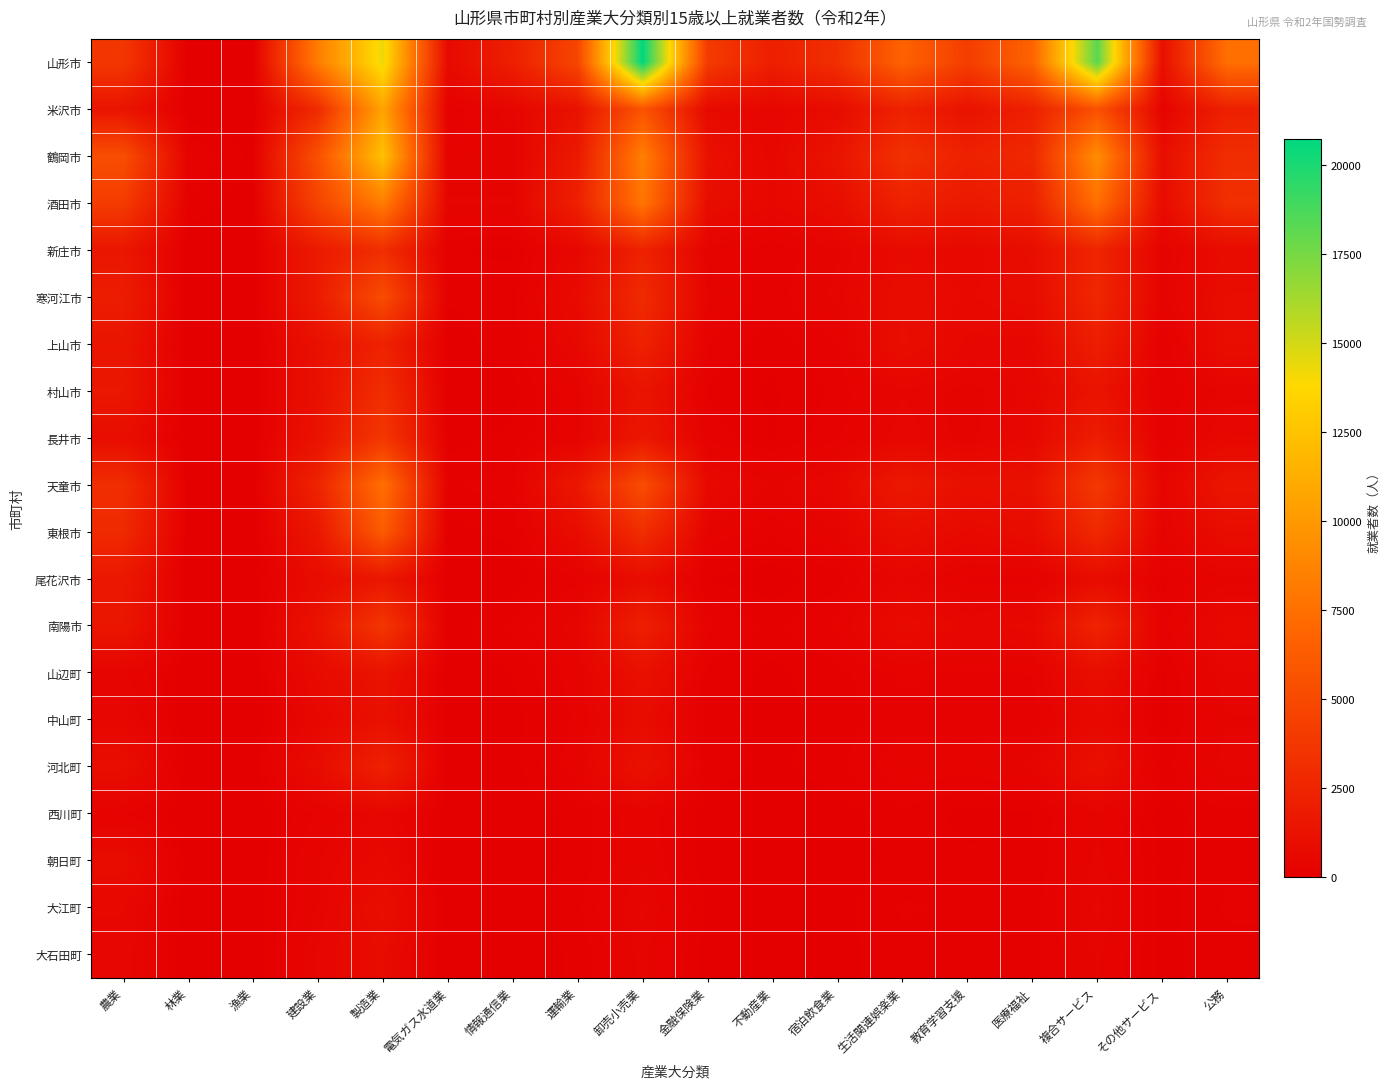

Rank the series at 宿泊飲食業 from highest to lowest value.

山形市, 鶴岡市, 酒田市, 米沢市, 天童市, 寒河江市, 東根市, 新庄市, 南陽市, 上山市, 長井市, 村山市, 山辺町, 河北町, 中山町, 尾花沢市, 大江町, 大石田町, 西川町, 朝日町